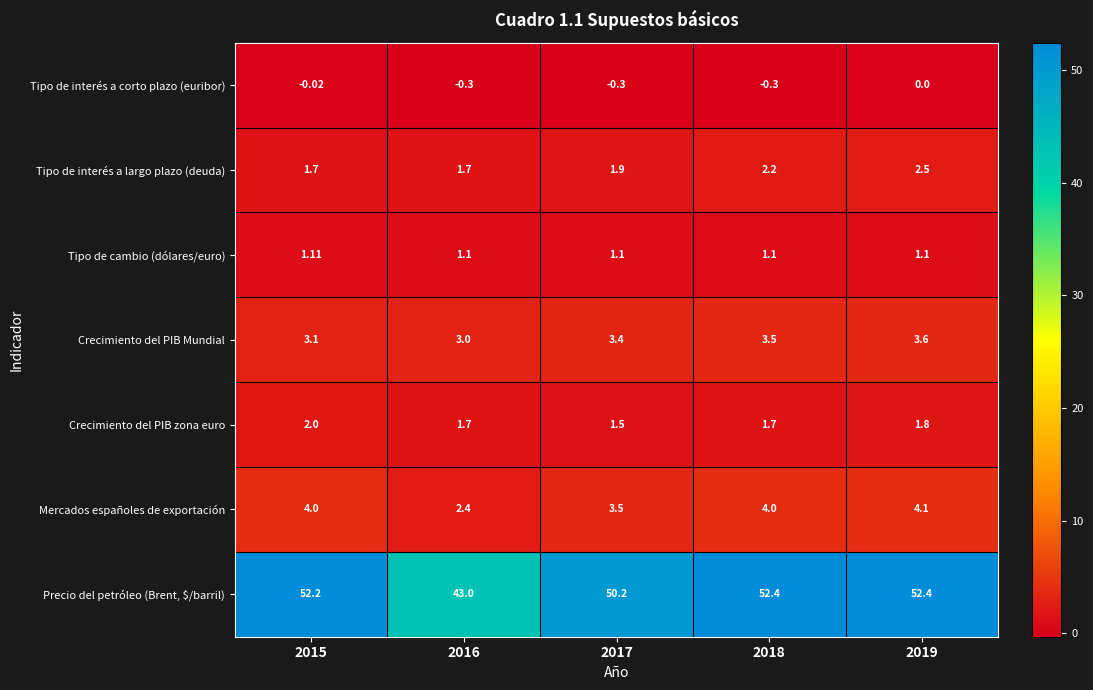

What is the total value across all series at 2015?

64.1